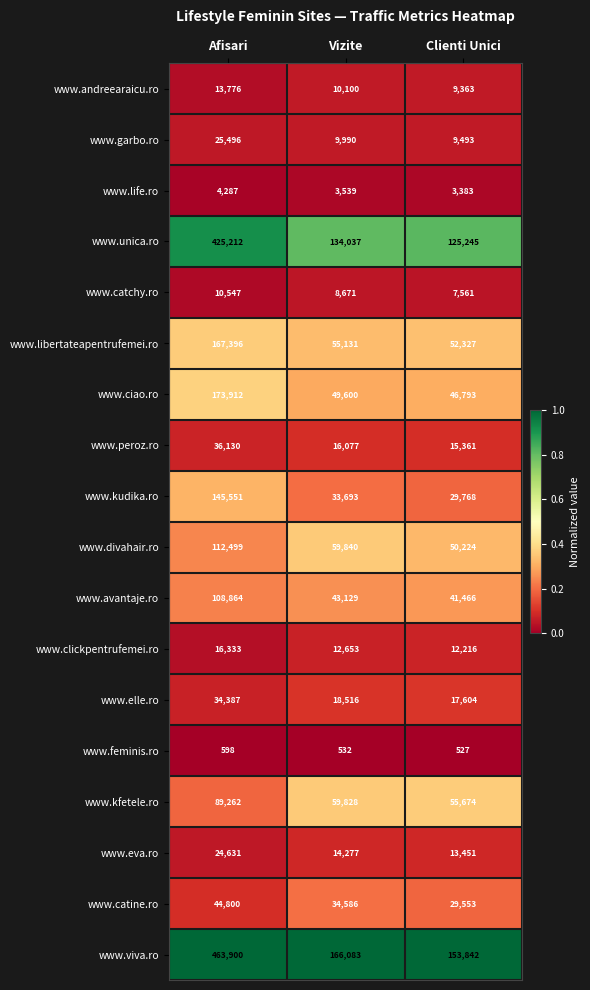

The value of www.feminis.ro at Clienti Unici is 527. True or false?

True